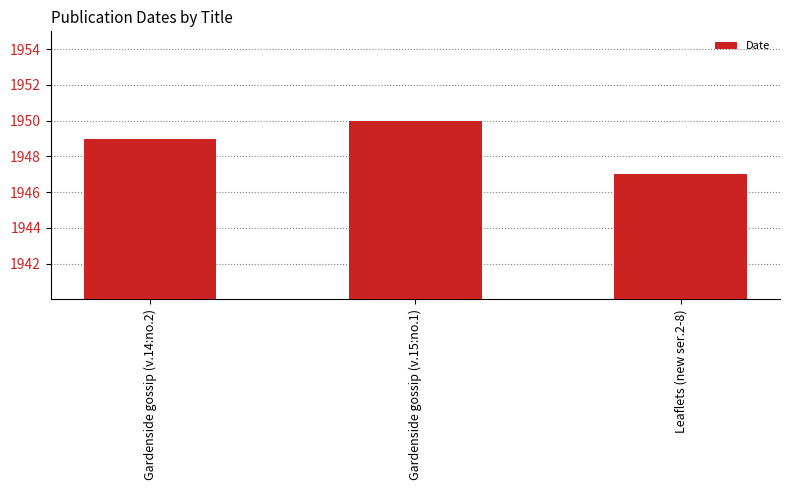

Reading left to right, what are all the values shown in this chart?

1949	1950	1947